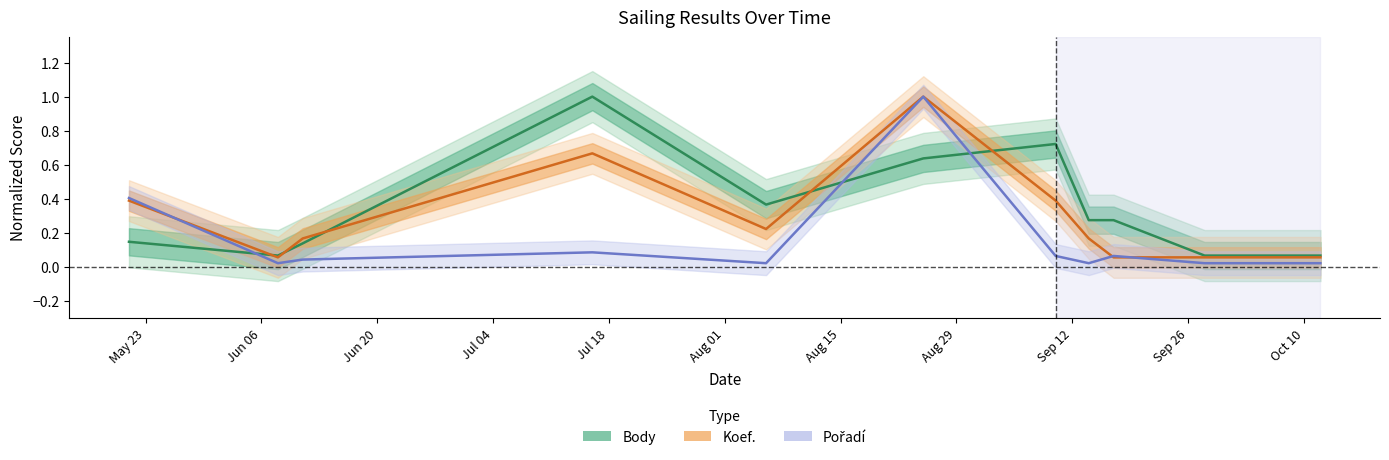

Rank the series by their average value, from lowest to highest.

Pořadí, Koef., Body